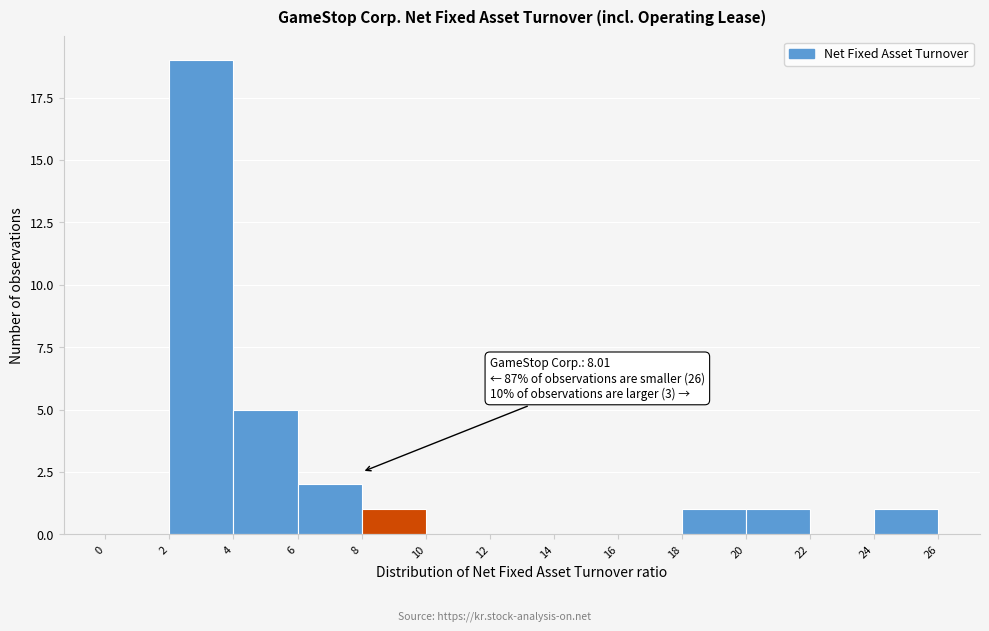

Which range on the x-axis has the tallest bar?

2 to 4